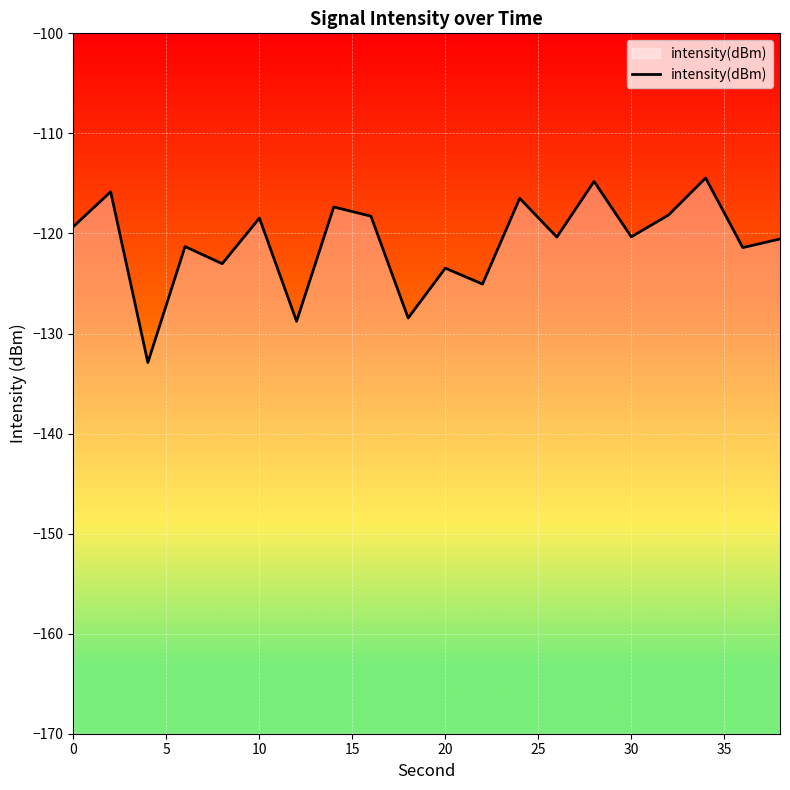

Is it true that the value at 20 is -123.5?

True